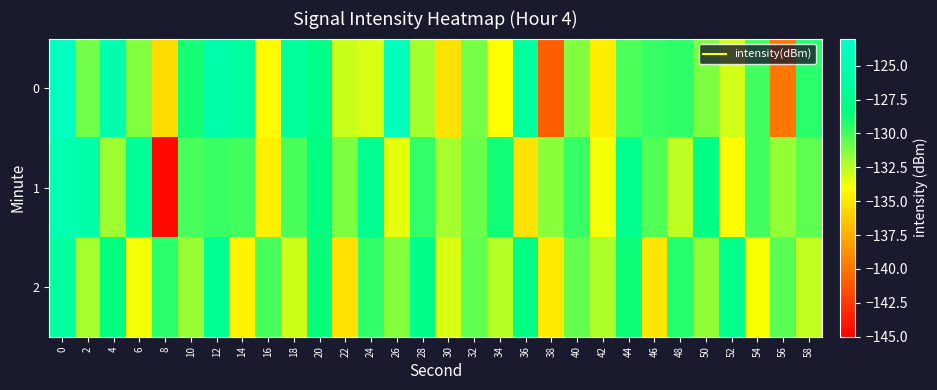

What is the total value across all series at 12?

-382.4